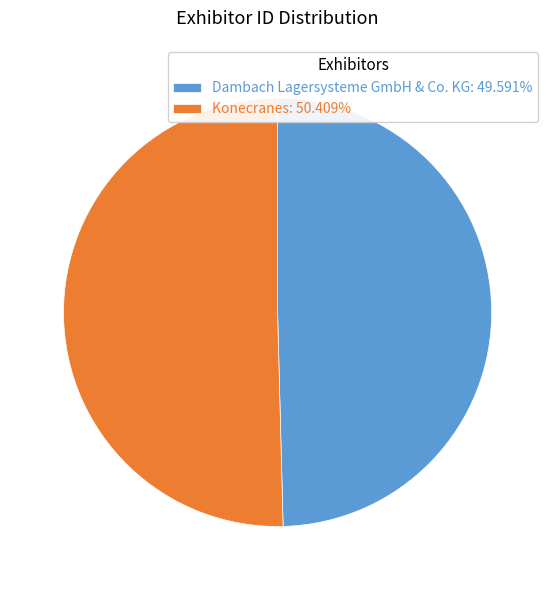

What is the smallest slice in the pie chart?

Dambach Lagersysteme GmbH & Co. KG